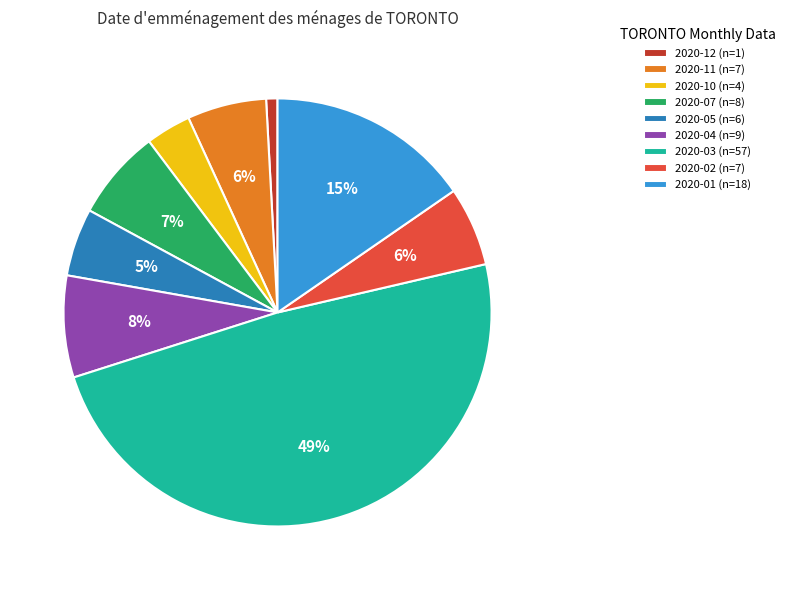

True or false: 2020-05 accounts for 17% of the total.

False